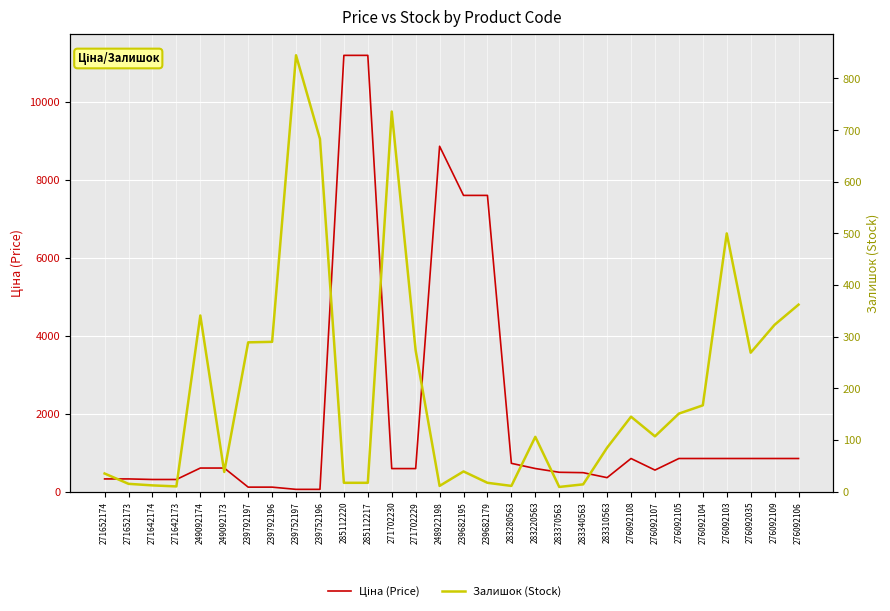

At how many categories does at least one series exceed 10396?

2